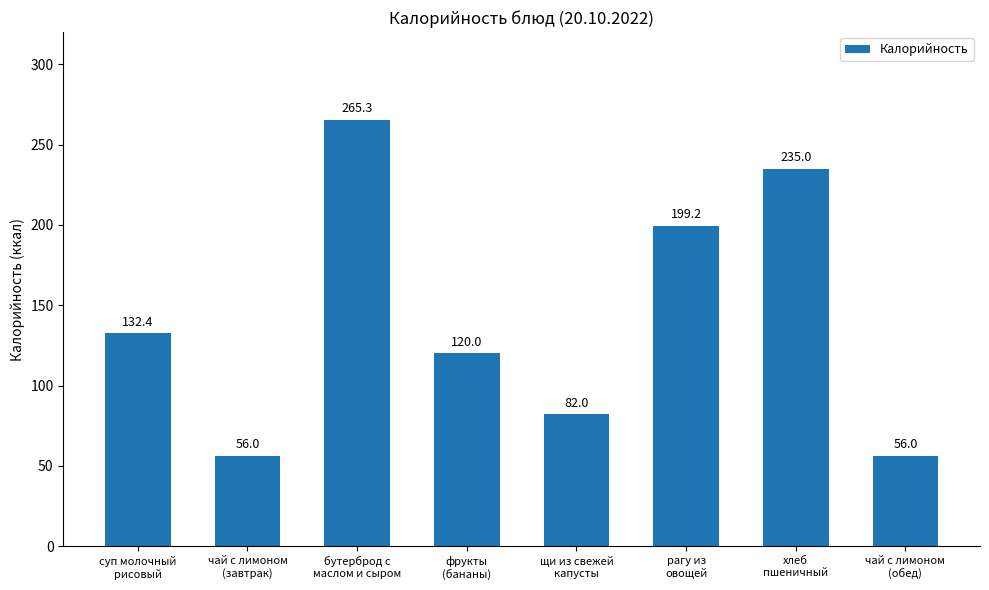

Reading left to right, what are all the values shown in this chart?

суп молочный
рисовый=132.4	чай с лимоном
(завтрак)=56.0	бутерброд с
маслом и сыром=265.3	фрукты
(бананы)=120.0	щи из свежей
капусты=82.0	рагу из
овощей=199.2	хлеб
пшеничный=235.0	чай с лимоном
(обед)=56.0